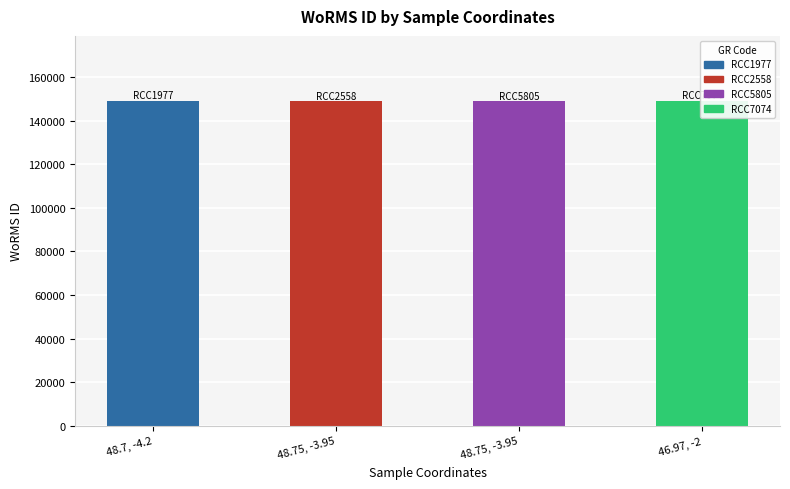

What is the change in value from 48.75, -3.95 to 46.97, -2?

+87